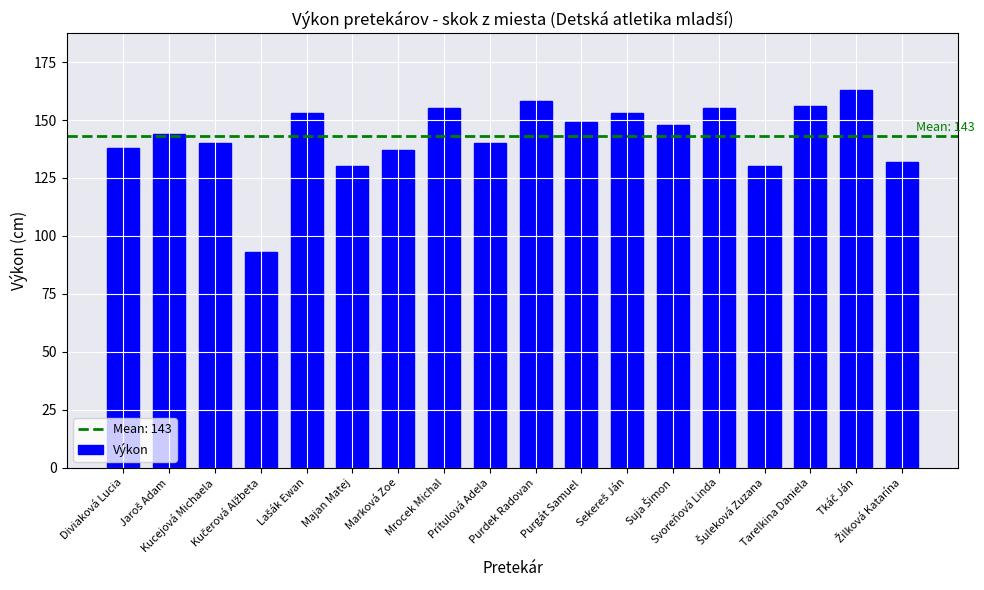

What is the value of the 3rd bar from the left?

140